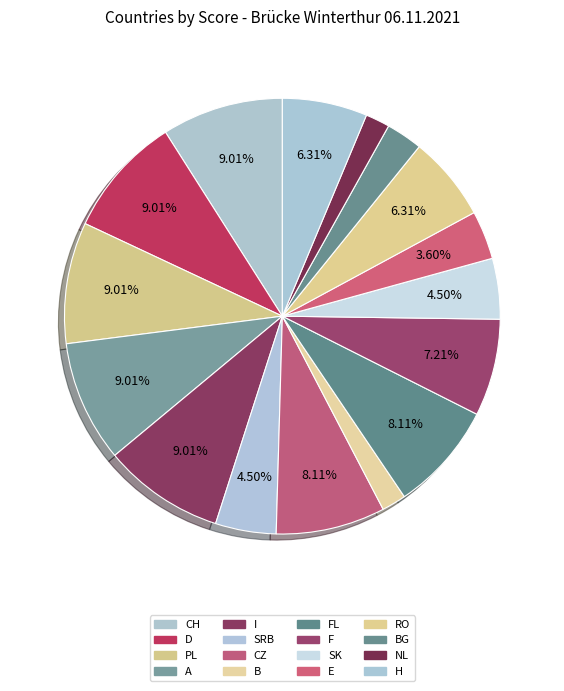

Which category has the smallest portion of the pie?

B